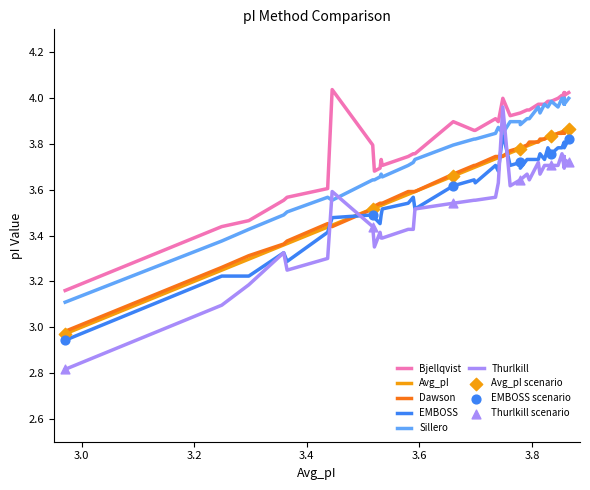

At how many categories does at least one series exceed 3?

39